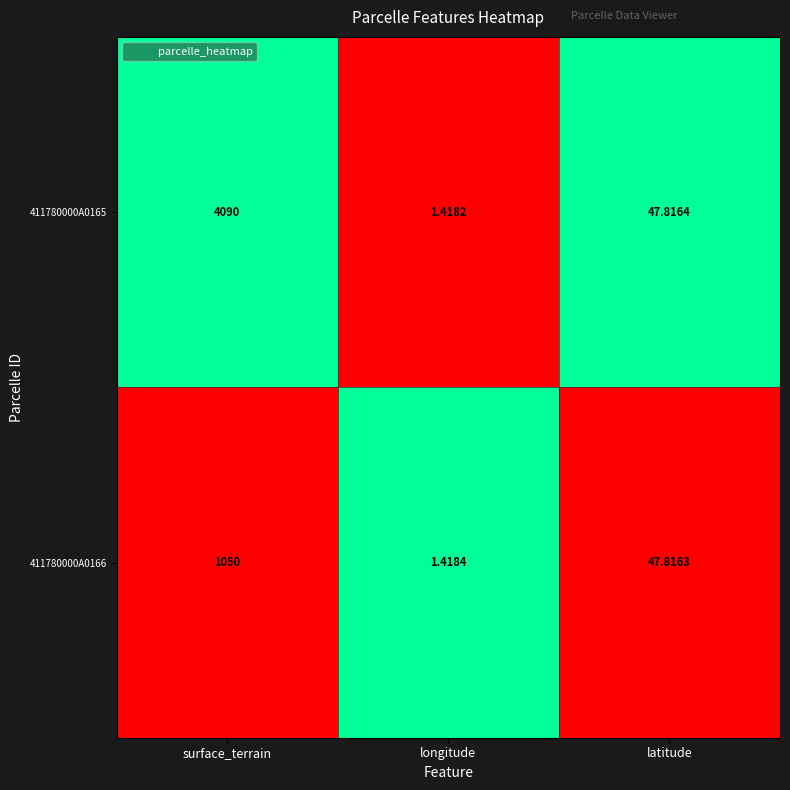

At which label does 411780000A0166 first exceed 47?

surface_terrain